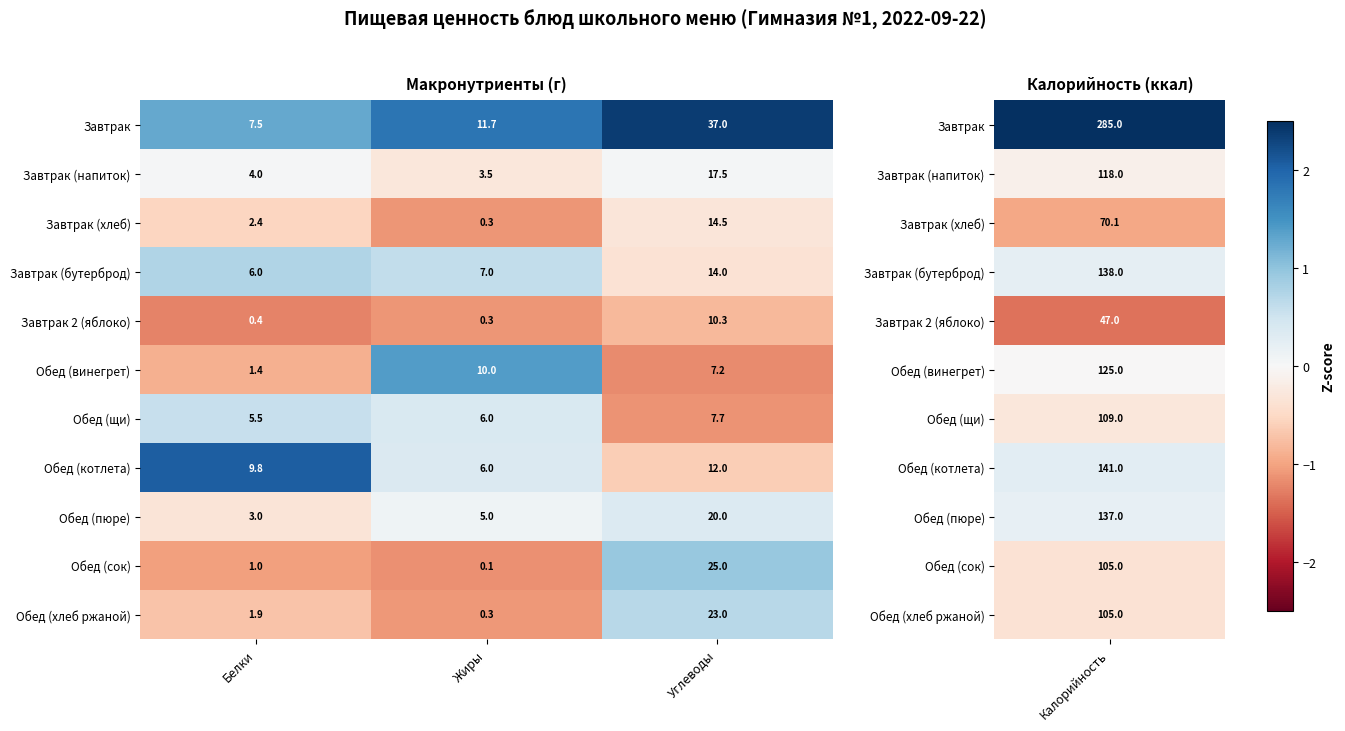

What is the difference between the highest and lowest values at Углеводы?

29.8